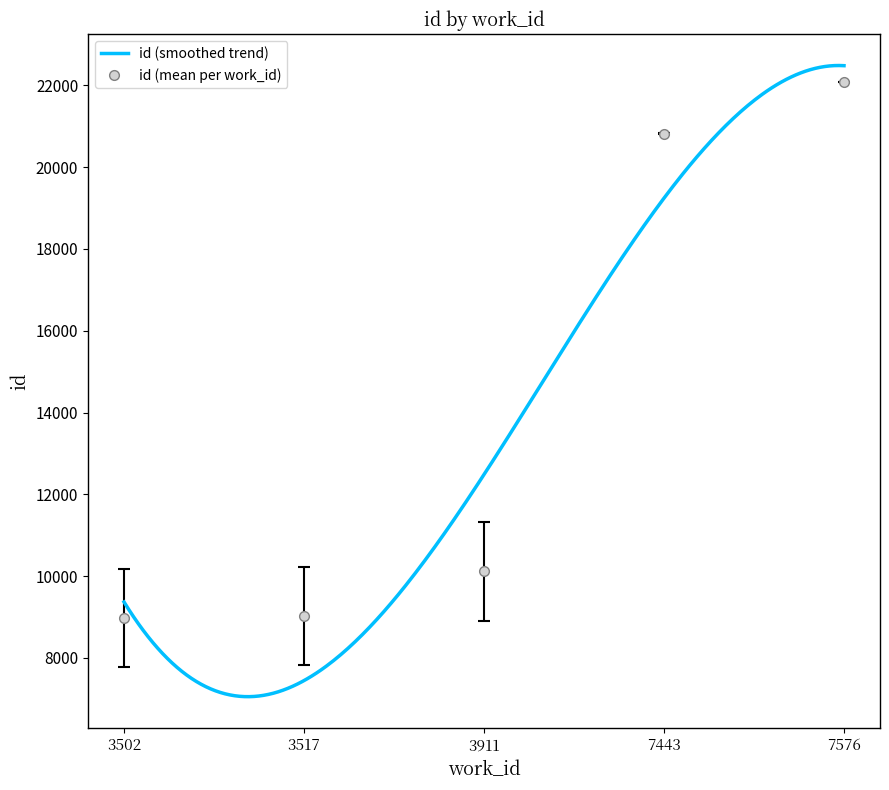

What is the difference between the maximum and minimum values?

13120